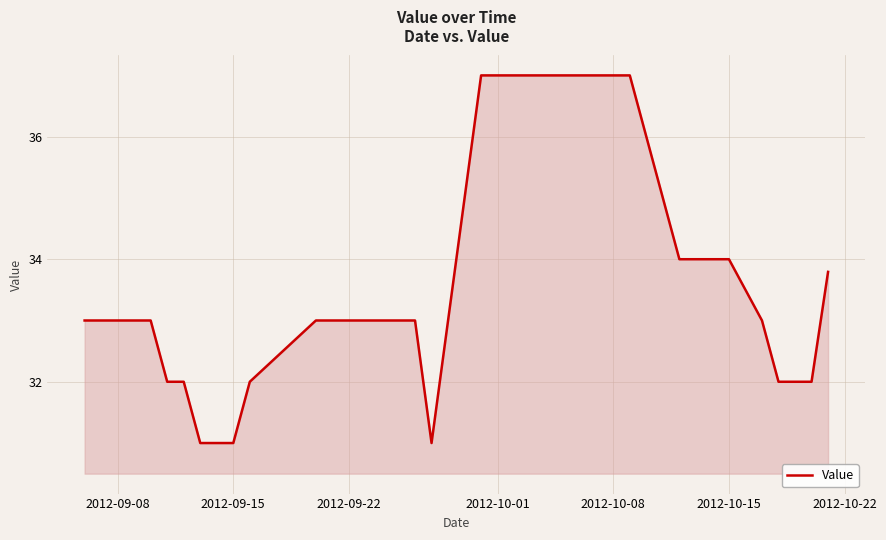

What is the greatest value displayed?

37.0